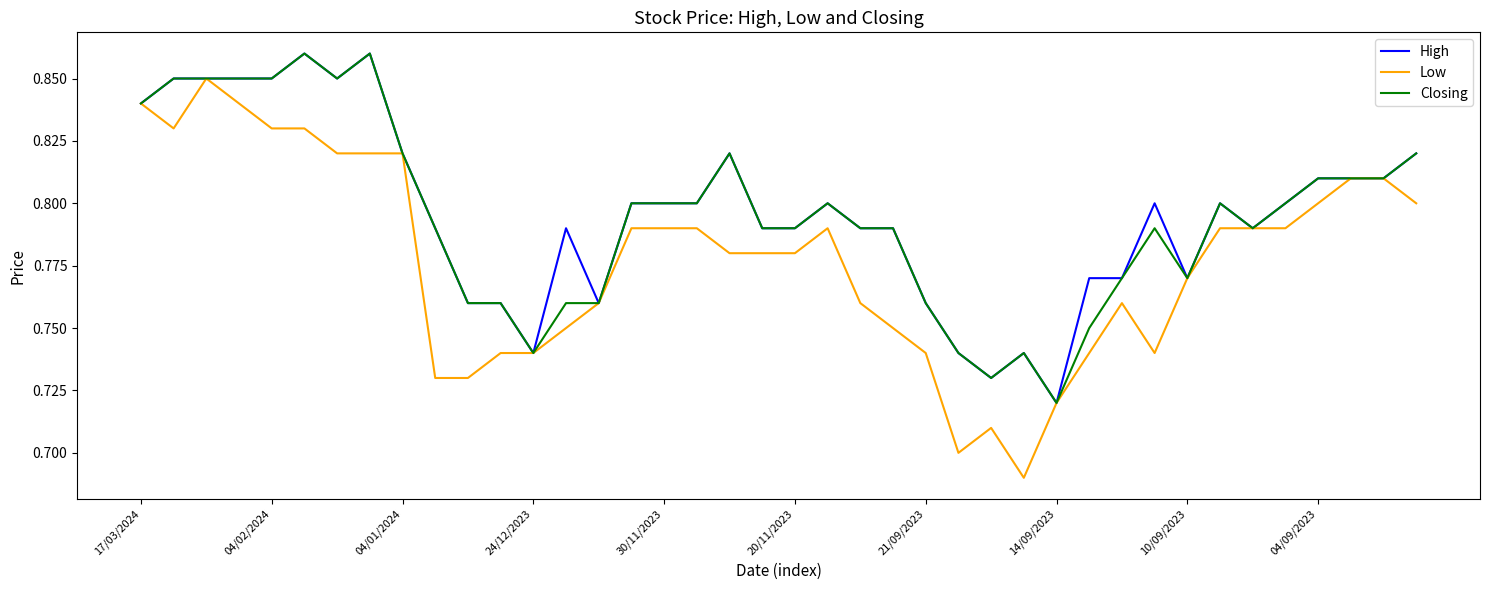

Which series has the largest range (max minus min)?

Low